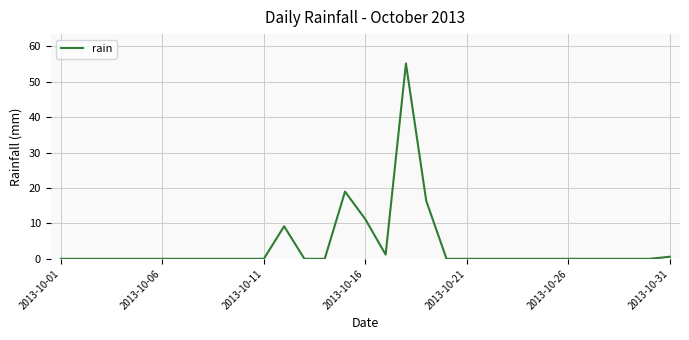

What is the difference between the maximum and minimum values?

55.2